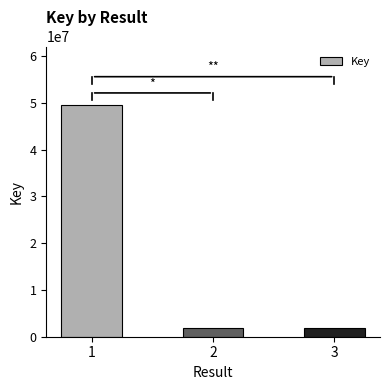

Are the bars grouped side by side (vs. stacked)?

No